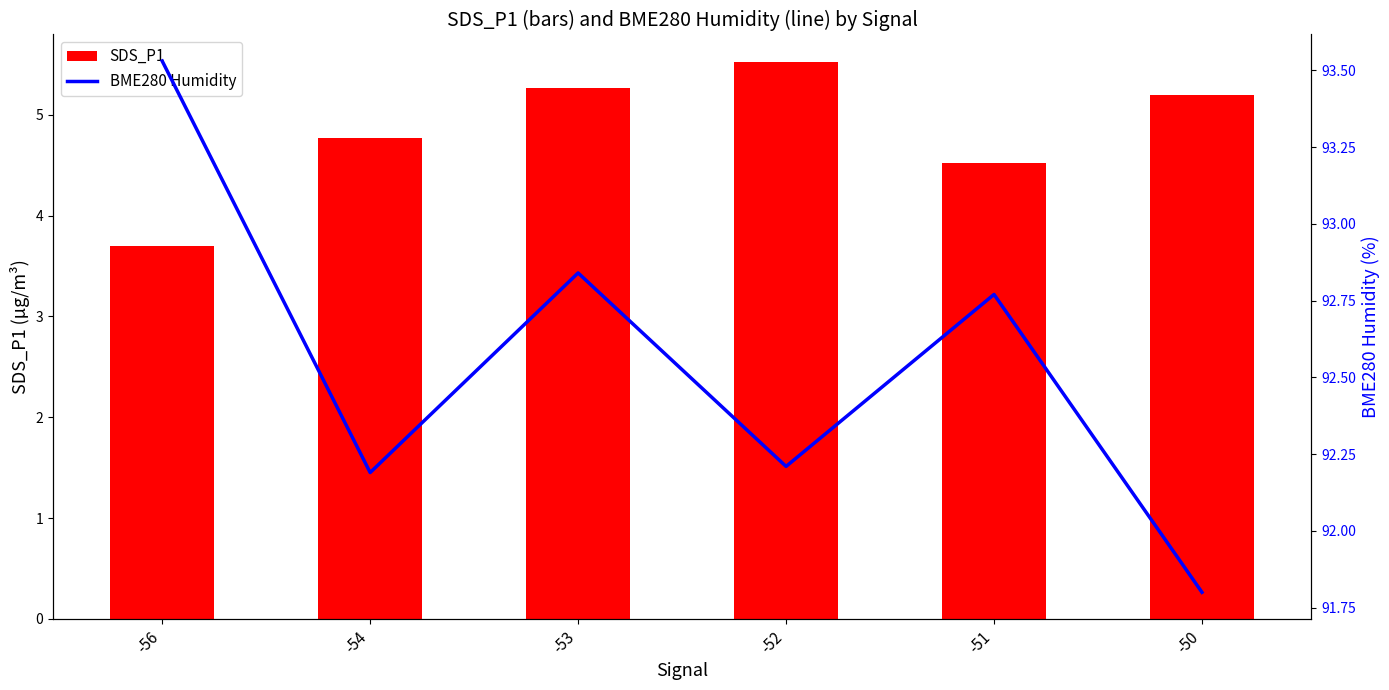

Reading left to right, what are all the values shown in this chart?

SDS_P1: 3.7	4.8	5.3	5.5	4.5	5.2
BME280 Humidity: 93.5	92.2	92.8	92.2	92.8	91.8